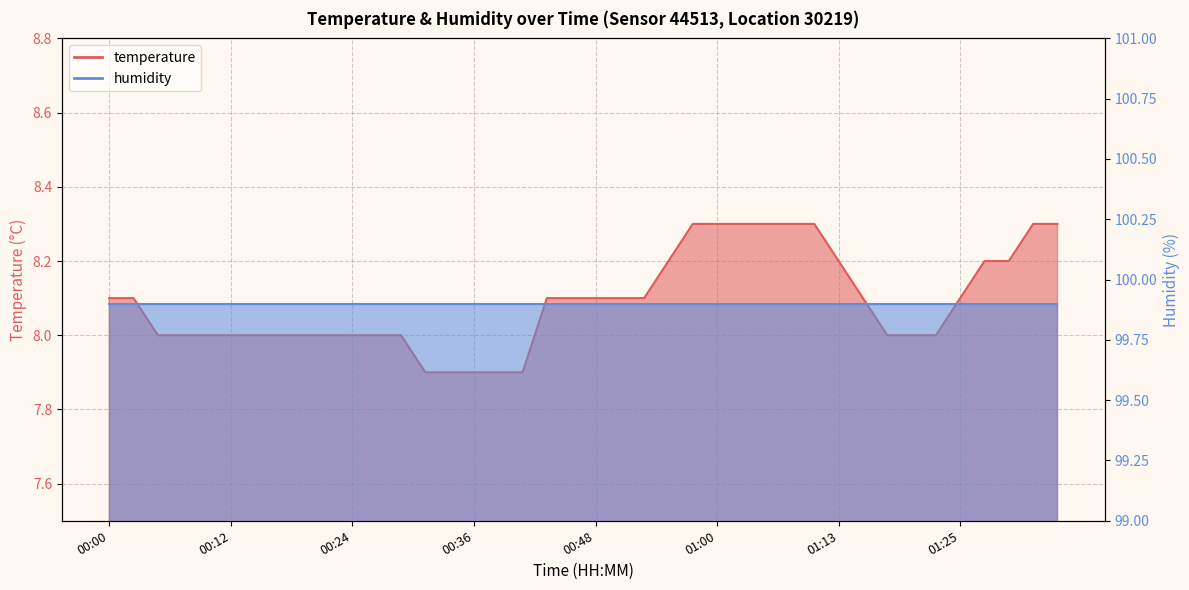

List the labels in order of value, largest first.

00:58, 01:00, 01:03, 01:05, 01:08, 01:11, 01:32, 01:35, 00:56, 01:13, 01:28, 01:30, 00:00, 00:02, 00:43, 00:46, 00:48, 00:51, 00:53, 01:15, 01:25, 00:05, 00:07, 00:09, 00:12, 00:14, 00:17, 00:19, 00:22, 00:24, 00:26, 00:29, 01:18, 01:20, 01:23, 00:31, 00:34, 00:36, 00:39, 00:41